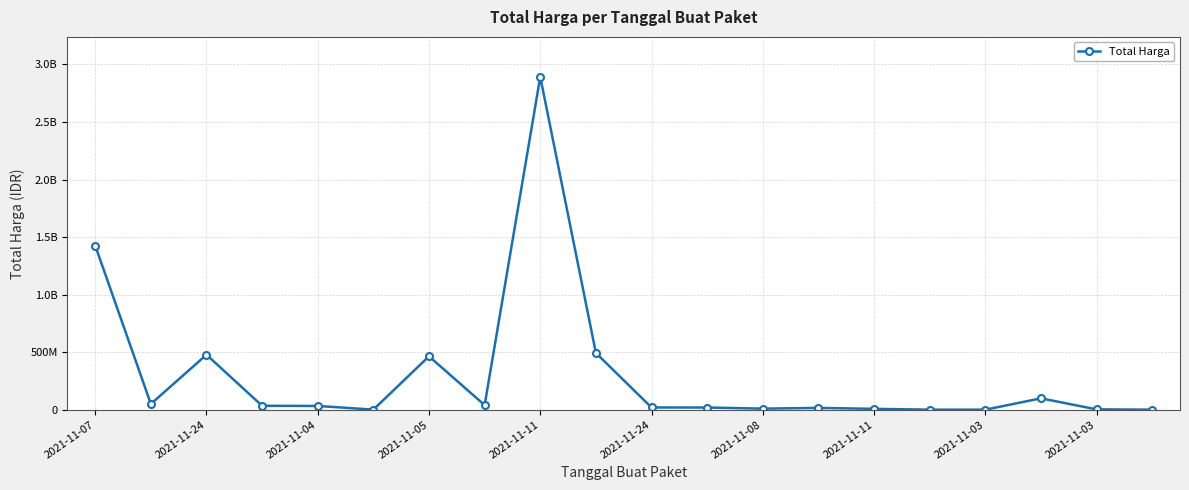

Does the chart have visible grid lines?

Yes